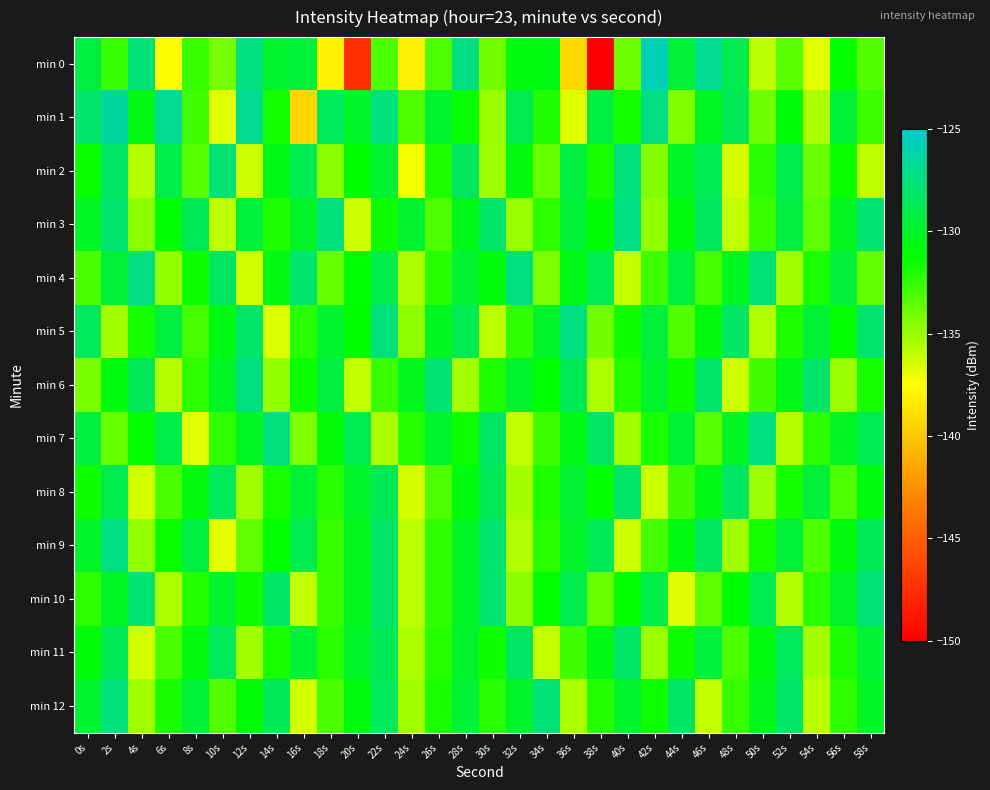

Reading left to right, transcribe all the data shown in this chart.

min 0: 0s=-129.2	2s=-132.6	4s=-127.7	6s=-137.6	8s=-132.7	10s=-134.2	12s=-127.4	14s=-129.9	16s=-129.6	18s=-138.1	20s=-147.5	22s=-133.0	24s=-138.2	26s=-133.1	28s=-127.4	30s=-134.0	32s=-130.9	34s=-130.7	36s=-139.2	38s=-150.4	40s=-134.0	42s=-125.7	44s=-129.6	46s=-126.9	48s=-129.0	50s=-135.9	52s=-133.3	54s=-136.8	56s=-131.4	58s=-133.3
min 1: 0s=-128.0	2s=-126.4	4s=-130.8	6s=-126.8	8s=-132.9	10s=-136.8	12s=-126.9	14s=-131.8	16s=-139.3	18s=-128.5	20s=-130.0	22s=-127.5	24s=-133.2	26s=-129.8	28s=-131.5	30s=-135.0	32s=-128.9	34s=-132.1	36s=-136.7	38s=-129.3	40s=-131.8	42s=-127.2	44s=-134.5	46s=-130.2	48s=-128.7	50s=-133.9	52s=-131.0	54s=-135.4	56s=-129.6	58s=-132.8
min 2: 0s=-131.5	2s=-128.3	4s=-135.7	6s=-129.1	8s=-133.4	10s=-127.8	12s=-136.2	14s=-130.5	16s=-128.9	18s=-134.6	20s=-131.2	22s=-129.7	24s=-137.3	26s=-132.0	28s=-128.4	30s=-135.1	32s=-130.8	34s=-133.7	36s=-129.3	38s=-131.9	40s=-127.6	42s=-134.4	44s=-130.1	46s=-128.8	48s=-136.5	50s=-132.3	52s=-129.0	54s=-133.8	56s=-131.5	58s=-135.9
min 3: 0s=-130.2	2s=-127.9	4s=-134.6	6s=-131.3	8s=-128.7	10s=-135.8	12s=-129.4	14s=-132.1	16s=-130.0	18s=-127.5	20s=-136.3	22s=-131.7	24s=-129.8	26s=-133.2	28s=-130.5	30s=-128.1	32s=-135.0	34s=-132.4	36s=-129.6	38s=-131.1	40s=-127.3	42s=-134.8	44s=-130.9	46s=-128.4	48s=-136.0	50s=-132.7	52s=-129.2	54s=-133.5	56s=-130.3	58s=-127.8
min 4: 0s=-133.1	2s=-129.5	4s=-127.2	6s=-134.9	8s=-131.6	10s=-128.3	12s=-136.4	14s=-130.7	16s=-128.0	18s=-133.8	20s=-131.3	22s=-129.0	24s=-135.5	26s=-132.2	28s=-129.7	30s=-131.0	32s=-127.4	34s=-134.3	36s=-130.6	38s=-128.9	40s=-136.1	42s=-132.8	44s=-129.3	46s=-133.0	48s=-130.4	50s=-127.7	52s=-135.2	54s=-131.9	56s=-129.4	58s=-133.6
min 5: 0s=-128.5	2s=-135.3	4s=-131.8	6s=-129.2	8s=-133.0	10s=-130.7	12s=-128.1	14s=-136.6	16s=-132.3	18s=-129.8	20s=-131.2	22s=-127.6	24s=-134.7	26s=-130.3	28s=-128.8	30s=-135.9	32s=-132.5	34s=-130.0	36s=-127.3	38s=-134.0	40s=-131.7	42s=-129.4	44s=-133.3	46s=-130.8	48s=-128.2	50s=-135.6	52s=-132.1	54s=-129.7	56s=-131.4	58s=-127.9
min 6: 0s=-134.2	2s=-130.9	4s=-128.6	6s=-135.7	8s=-132.4	10s=-130.1	12s=-127.4	14s=-134.9	16s=-131.5	18s=-129.3	20s=-136.0	22s=-132.7	24s=-130.4	26s=-127.8	28s=-135.3	30s=-132.0	32s=-129.8	34s=-131.3	36s=-128.7	38s=-135.5	40s=-132.2	42s=-129.9	44s=-131.6	46s=-128.1	48s=-136.3	50s=-132.9	52s=-130.6	54s=-128.0	56s=-135.0	58s=-131.8
min 7: 0s=-129.3	2s=-133.7	4s=-131.4	6s=-129.1	8s=-136.8	10s=-132.5	12s=-130.2	14s=-127.5	16s=-134.3	18s=-131.0	20s=-128.8	22s=-135.5	24s=-132.2	26s=-129.9	28s=-131.6	30s=-128.2	32s=-136.0	34s=-132.8	36s=-130.5	38s=-128.3	40s=-135.2	42s=-131.9	44s=-129.7	46s=-133.4	48s=-130.1	50s=-127.4	52s=-135.7	54s=-132.4	56s=-130.1	58s=-128.9
min 8: 0s=-131.6	2s=-129.0	4s=-136.4	6s=-133.1	8s=-130.8	10s=-128.5	12s=-135.2	14s=-131.9	16s=-129.6	18s=-132.3	20s=-130.0	22s=-128.7	24s=-136.5	26s=-133.2	28s=-130.9	30s=-128.6	32s=-135.3	34s=-132.0	36s=-129.7	38s=-131.4	40s=-128.1	42s=-136.2	44s=-132.9	46s=-130.6	48s=-128.3	50s=-135.1	52s=-131.8	54s=-129.5	56s=-133.2	58s=-130.9
min 9: 0s=-130.0	2s=-127.3	4s=-134.8	6s=-131.5	8s=-129.2	10s=-136.9	12s=-133.6	14s=-131.3	16s=-129.0	18s=-132.7	20s=-130.4	22s=-128.1	24s=-135.8	26s=-132.5	28s=-130.2	30s=-127.9	32s=-135.6	34s=-132.3	36s=-130.0	38s=-128.7	40s=-136.3	42s=-133.0	44s=-130.7	46s=-128.4	48s=-135.1	50s=-131.8	52s=-129.5	54s=-133.2	56s=-130.9	58s=-128.6
min 10: 0s=-132.4	2s=-130.1	4s=-127.8	6s=-135.5	8s=-132.2	10s=-129.9	12s=-131.6	14s=-128.3	16s=-136.0	18s=-132.7	20s=-130.4	22s=-128.1	24s=-135.8	26s=-132.5	28s=-130.2	30s=-127.9	32s=-134.6	34s=-131.3	36s=-129.0	38s=-133.7	40s=-131.4	42s=-129.1	44s=-136.8	46s=-133.5	48s=-131.2	50s=-128.9	52s=-135.6	54s=-132.3	56s=-130.0	58s=-127.7
min 11: 0s=-131.0	2s=-128.7	4s=-136.4	6s=-133.1	8s=-130.8	10s=-128.5	12s=-135.2	14s=-131.9	16s=-129.6	18s=-132.3	20s=-130.0	22s=-128.7	24s=-135.5	26s=-132.2	28s=-129.9	30s=-131.6	32s=-128.3	34s=-136.1	36s=-132.8	38s=-130.5	40s=-128.2	42s=-135.0	44s=-131.7	46s=-129.4	48s=-133.1	50s=-130.8	52s=-128.5	54s=-135.3	56s=-132.0	58s=-129.7
min 12: 0s=-129.8	2s=-127.5	4s=-135.2	6s=-131.9	8s=-129.6	10s=-133.3	12s=-131.0	14s=-128.7	16s=-136.4	18s=-133.1	20s=-130.8	22s=-128.5	24s=-135.2	26s=-131.9	28s=-129.6	30s=-132.3	32s=-130.0	34s=-127.7	36s=-135.5	38s=-132.2	40s=-129.9	42s=-131.6	44s=-128.3	46s=-136.0	48s=-132.7	50s=-130.4	52s=-128.1	54s=-135.8	56s=-132.5	58s=-130.2